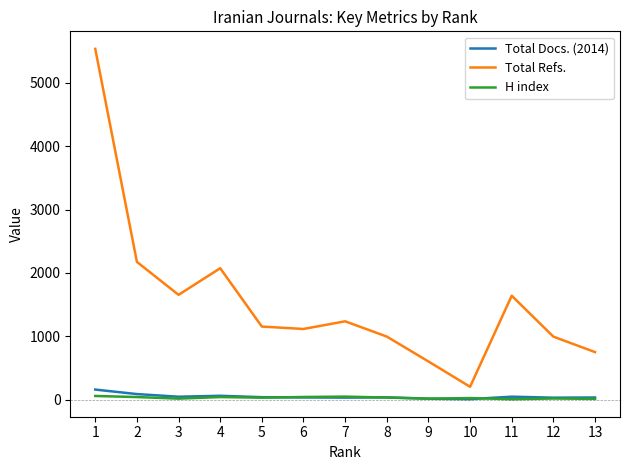

Which series has the largest range (max minus min)?

Total Refs.